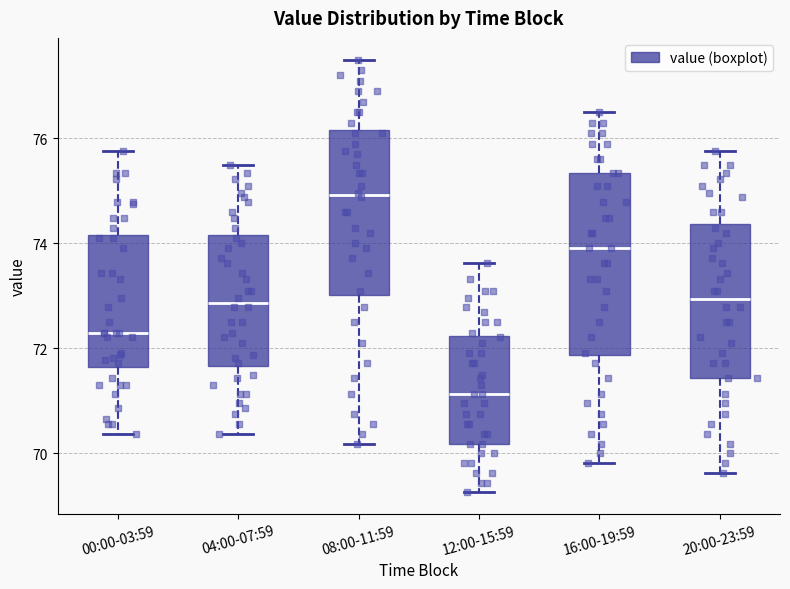

Which box is the tallest, from its lower edge to its upper edge?

16:00-19:59